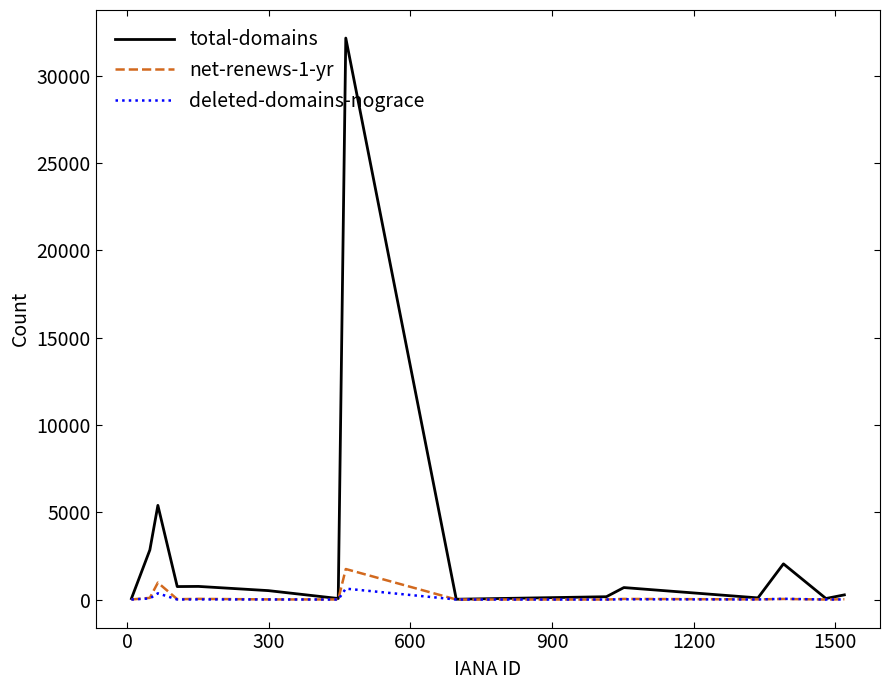

What is the greatest value displayed?

32147